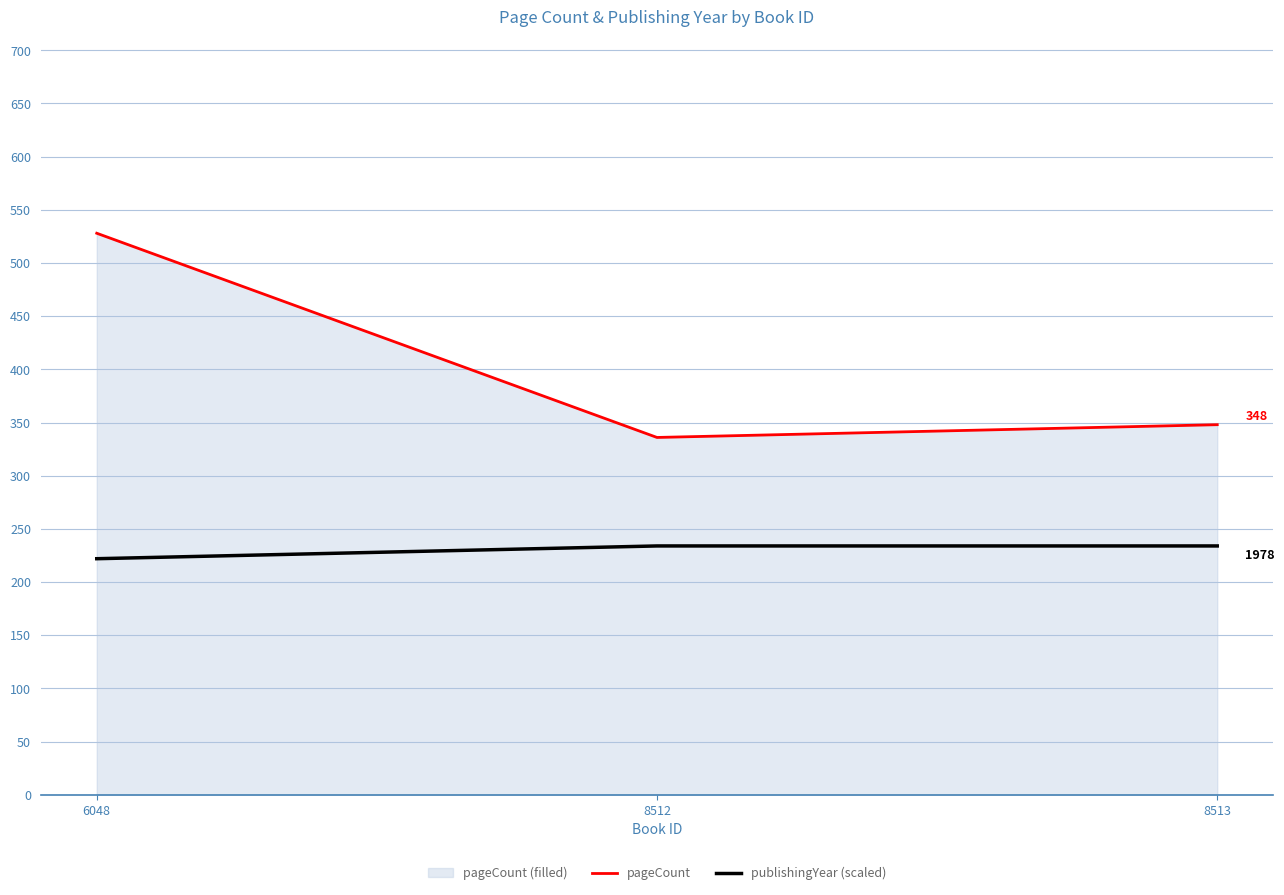

How many lines are shown in the chart?

2